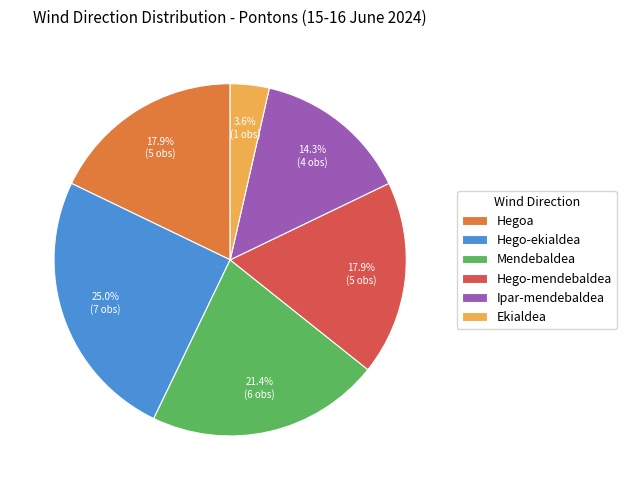

Count the number of slices in the pie.

6